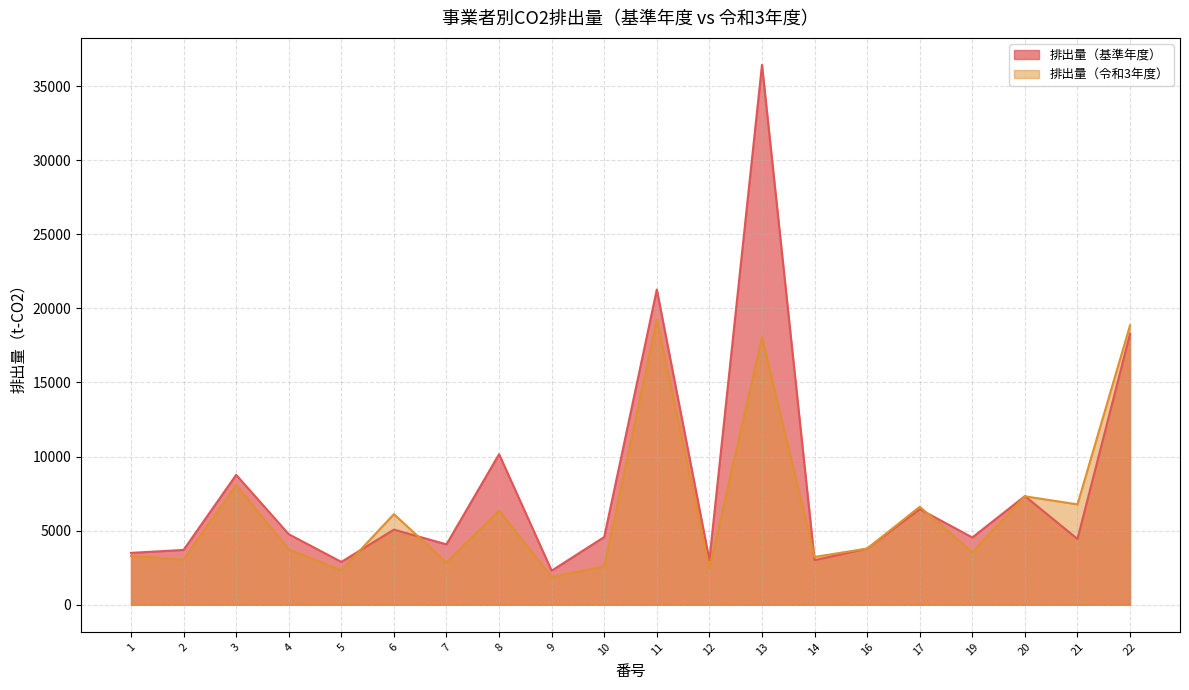

What is the difference between the 排出量（基準年度） values at 1 and 13?

32921.0